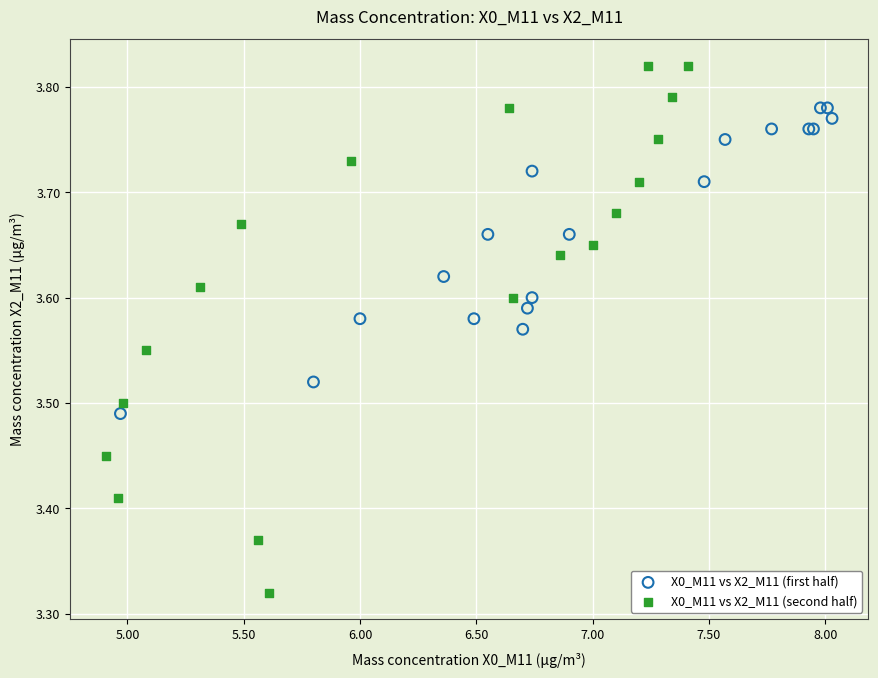

Which series contains the highest Y value?

X0_M11 vs X2_M11 (second half)